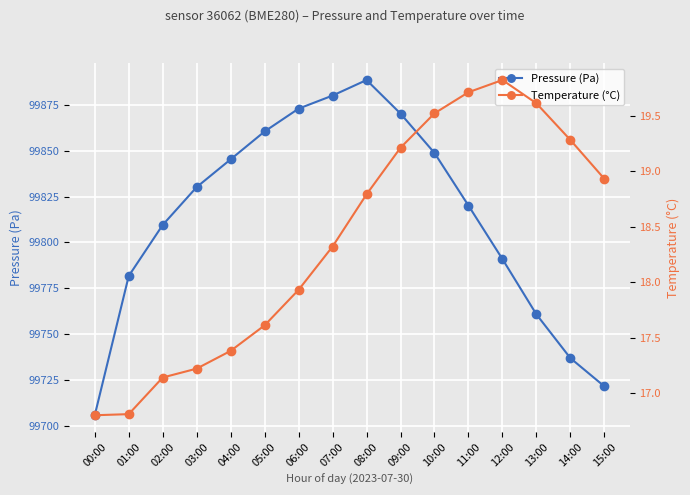

Is it true that Temperature (°C) equals 17.2 at 03:00?

True